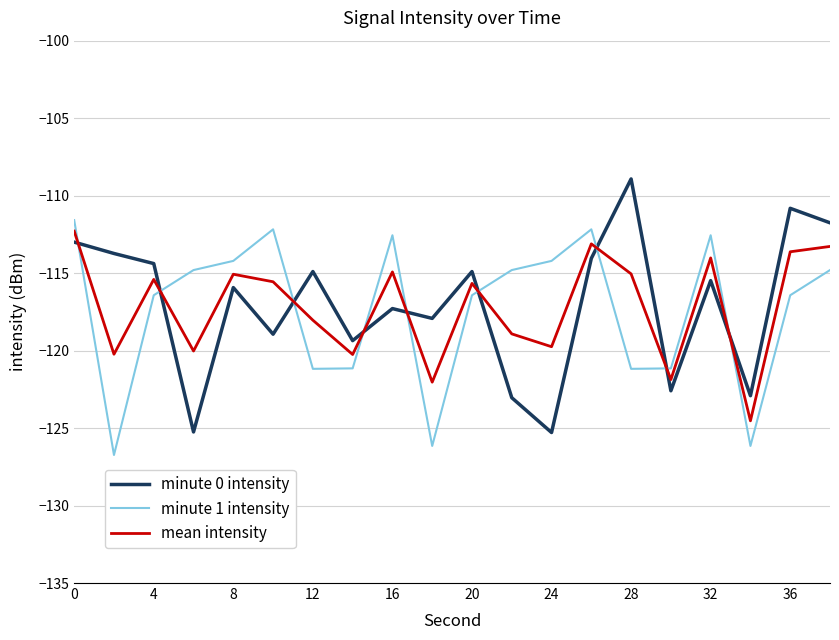

Which series has the widest spread of values?

minute 0 intensity